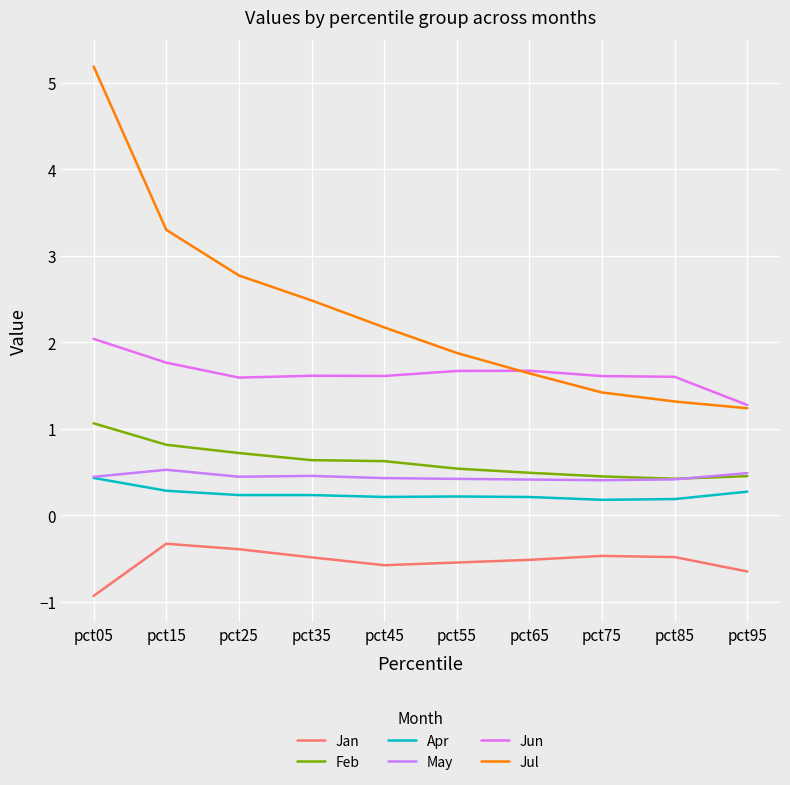

Which category has the lowest value across all series?

pct05